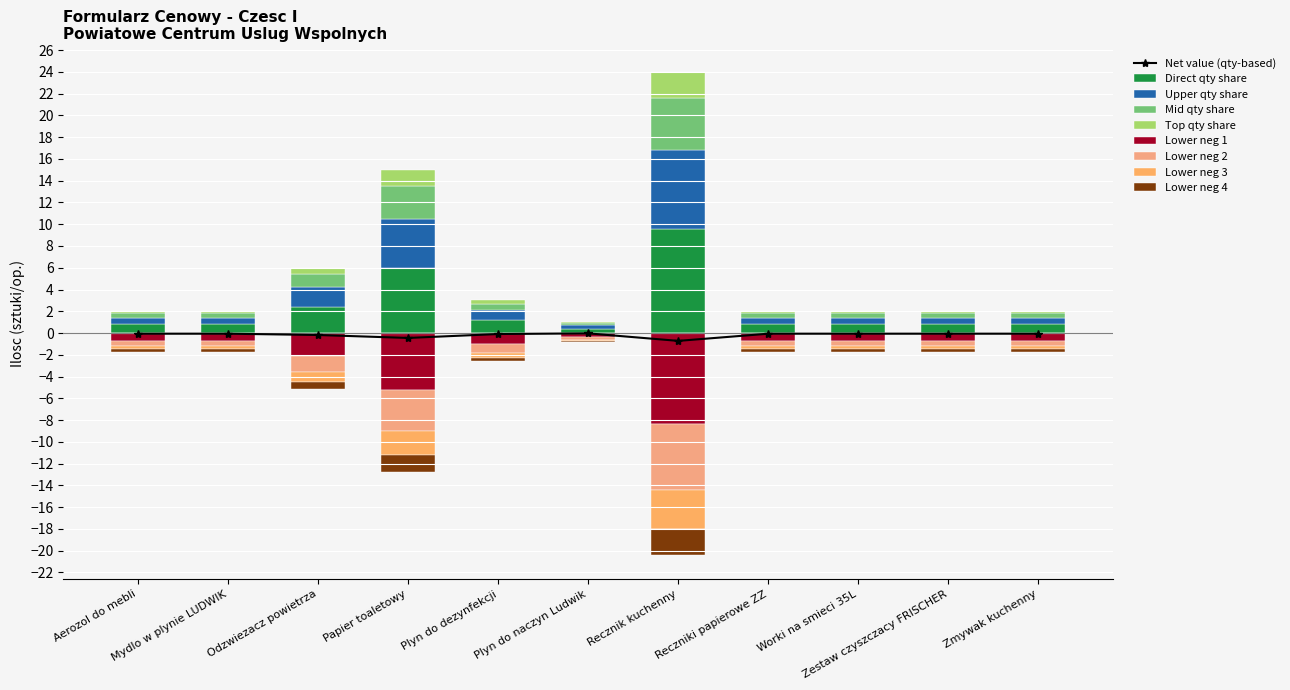

What position from the right is 11.?

1